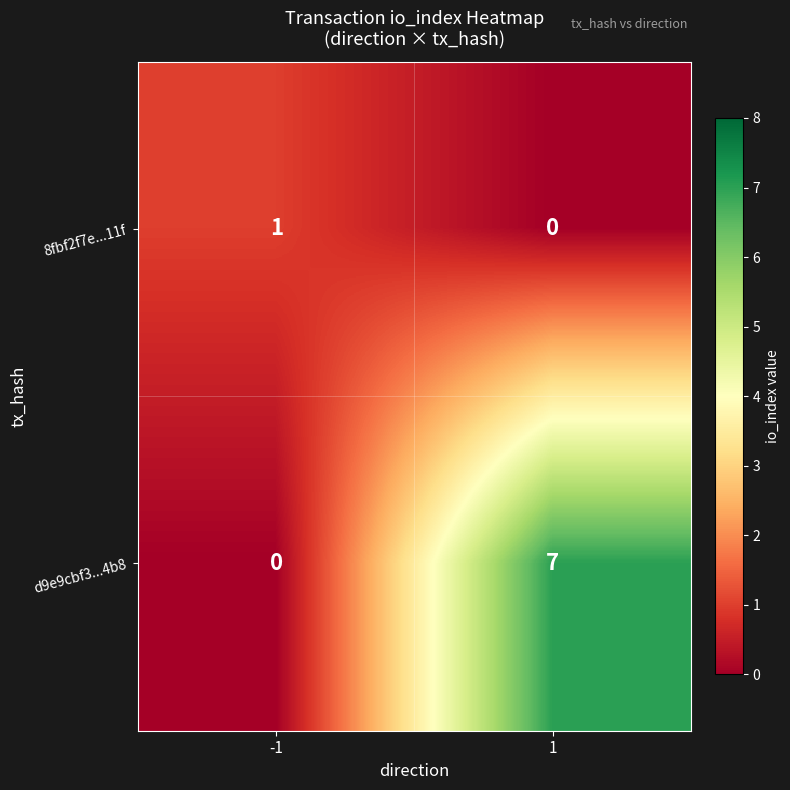

Reading left to right, transcribe all the data shown in this chart.

8fbf2f7e...11f: 1	0
d9e9cbf3...4b8: 0	7